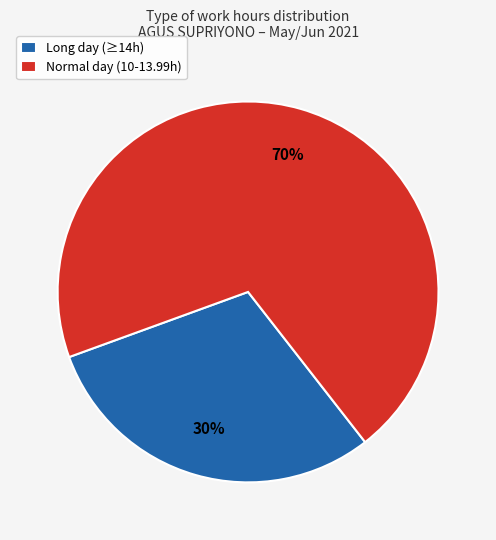

Which category has the smallest portion of the pie?

Long day (≥14h)